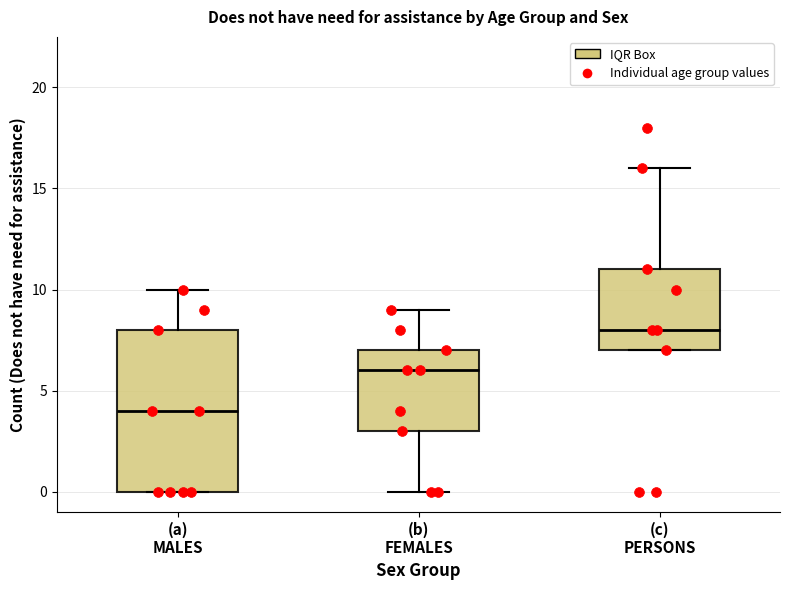

Reading left to right, transcribe this box plot: for each box, give where its median line is, the range the box spans, and where its two whiskers end, as read against the y-axis. The values are not printed on the chart, so give them approximately, as read against the axis.

(a) MALES: median 4, box 0 to 8, whiskers 0 to 10
(b) FEMALES: median 6, box 3 to 7, whiskers 0 to 9
(c) PERSONS: median 8, box 7 to 11, whiskers 7 to 16